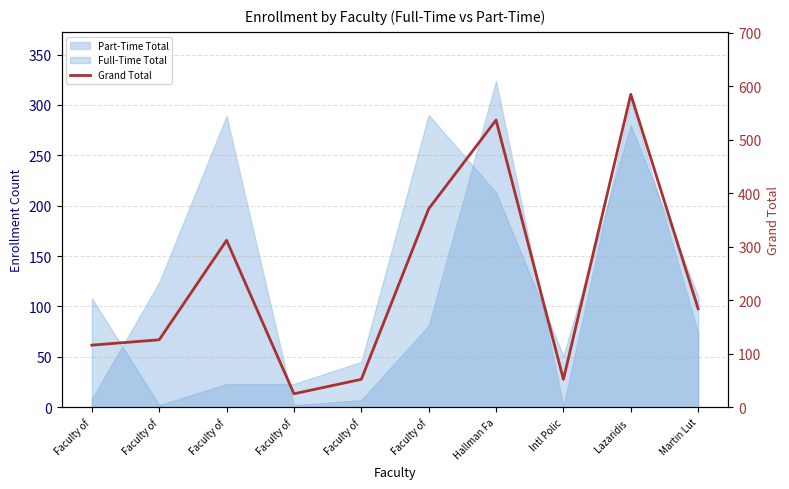

Rank the categories by value from highest to lowest.

Lazaridis , Hallman Fa, Faculty of, Faculty of, Martin Lut, Faculty of, Faculty of, Faculty of, Intl Polic, Faculty of